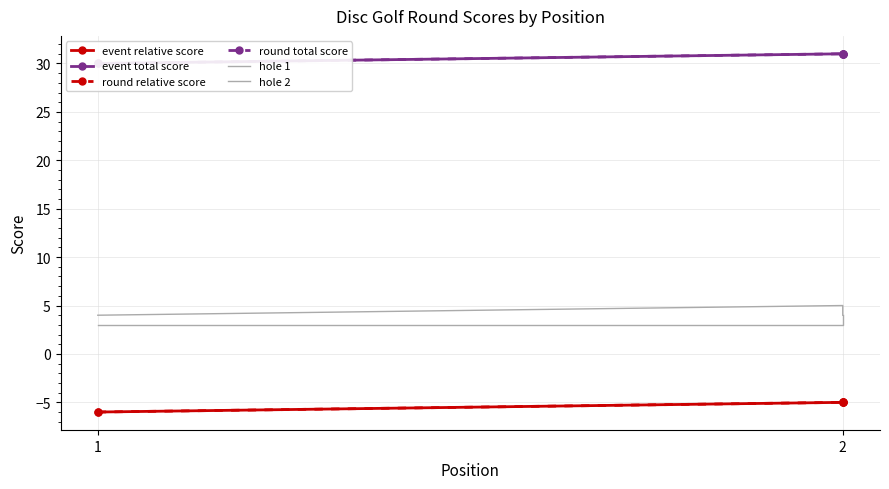

What are all the series names shown in the legend?

event relative score, event total score, round relative score, round total score, hole 1, hole 2